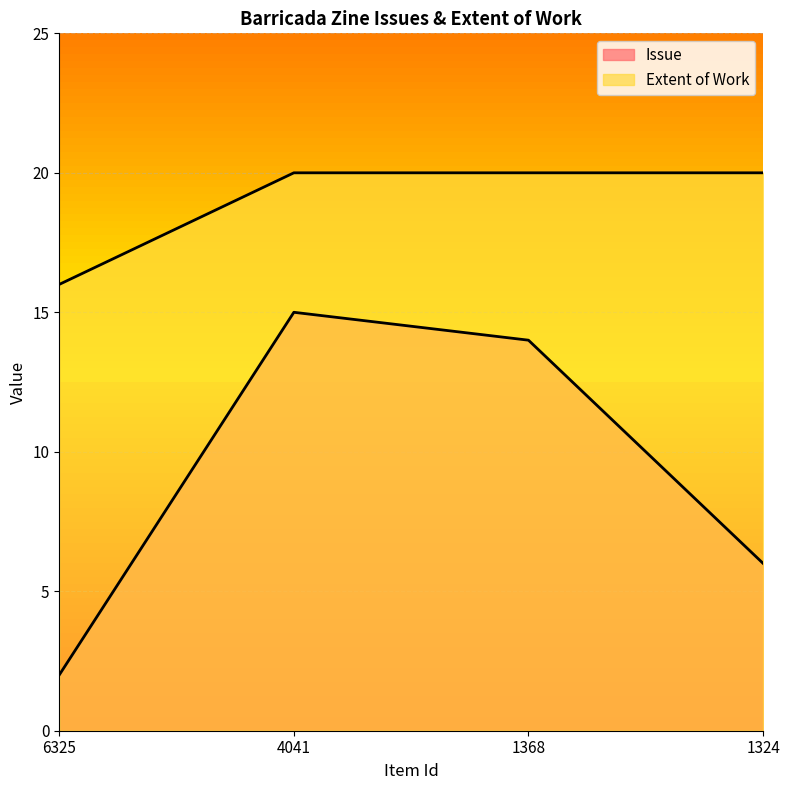

Is the value of Issue at 6325 greater than the value of Extent of Work at 1368?

No